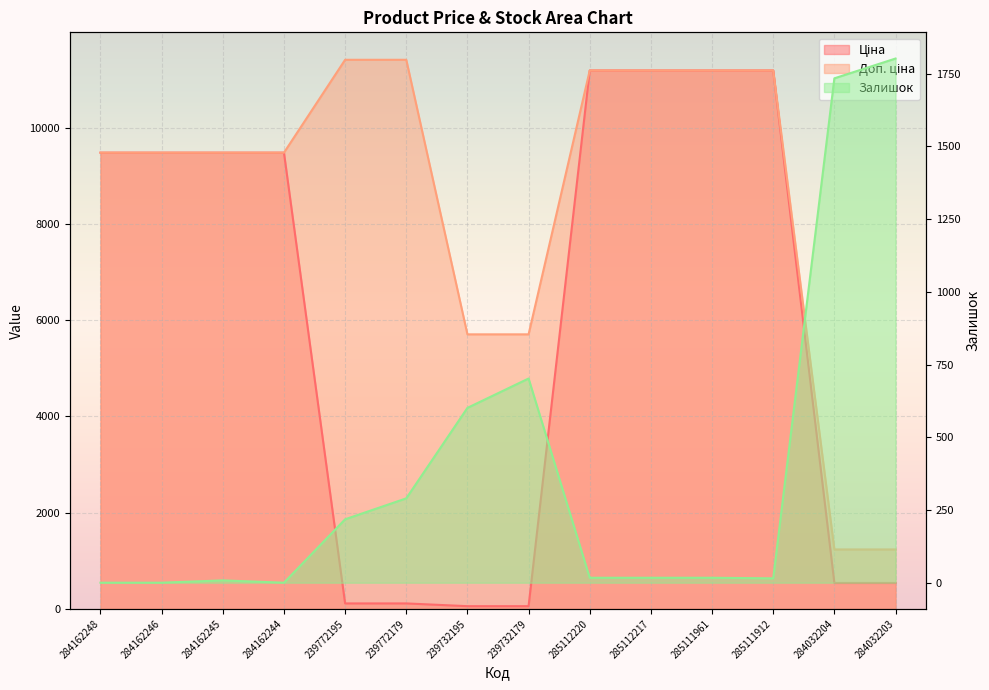

What is the value of the Ціна point at the 3rd from the left?

9480.1